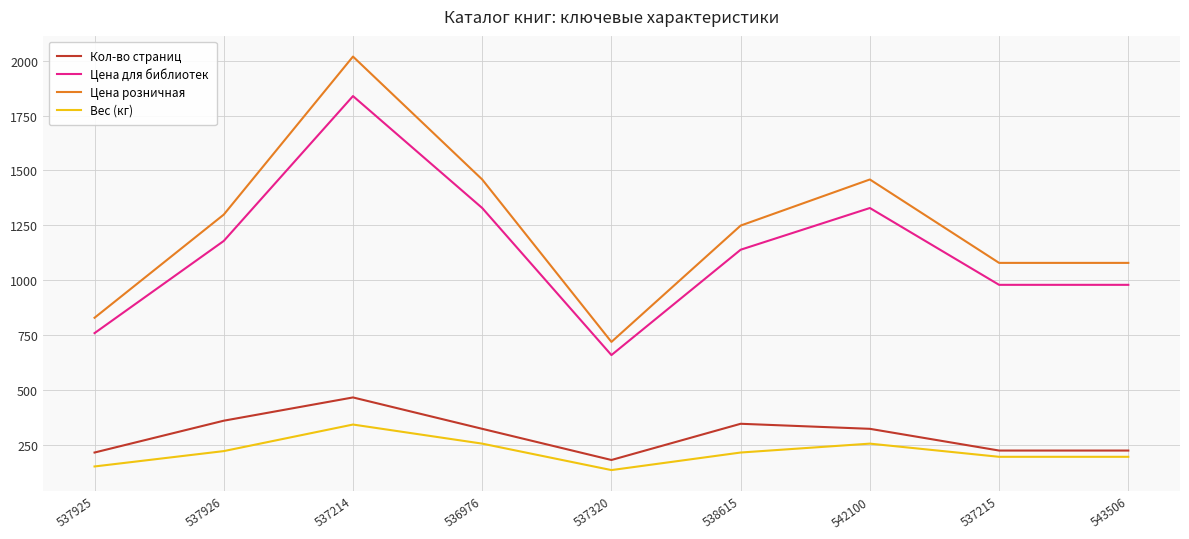

Which label corresponds to the largest value in the chart?

537214